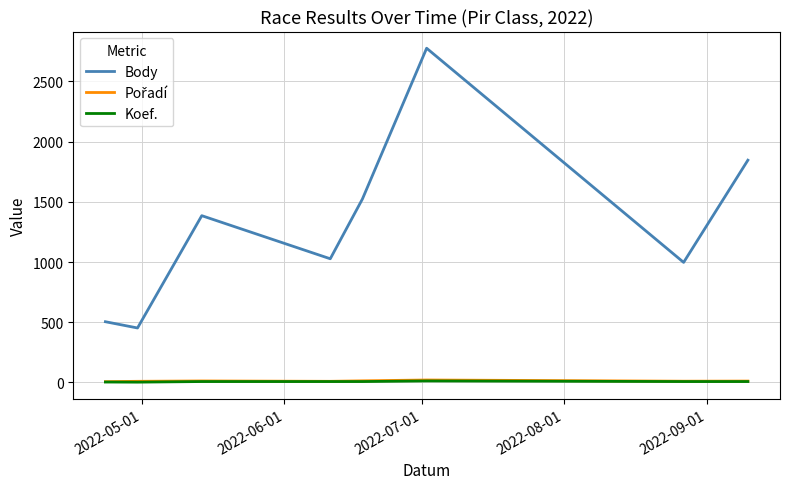

Which series has the largest range (max minus min)?

Body